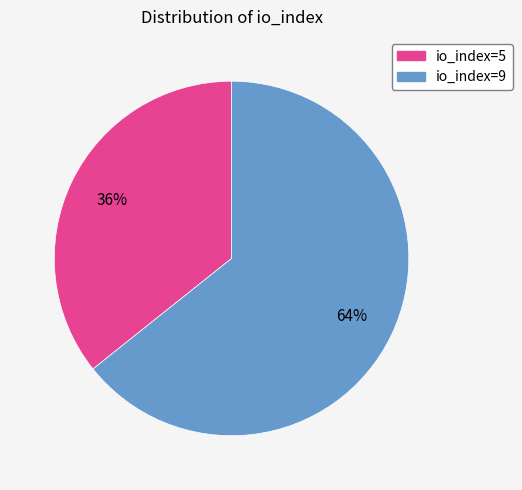

Count the number of slices in the pie.

2